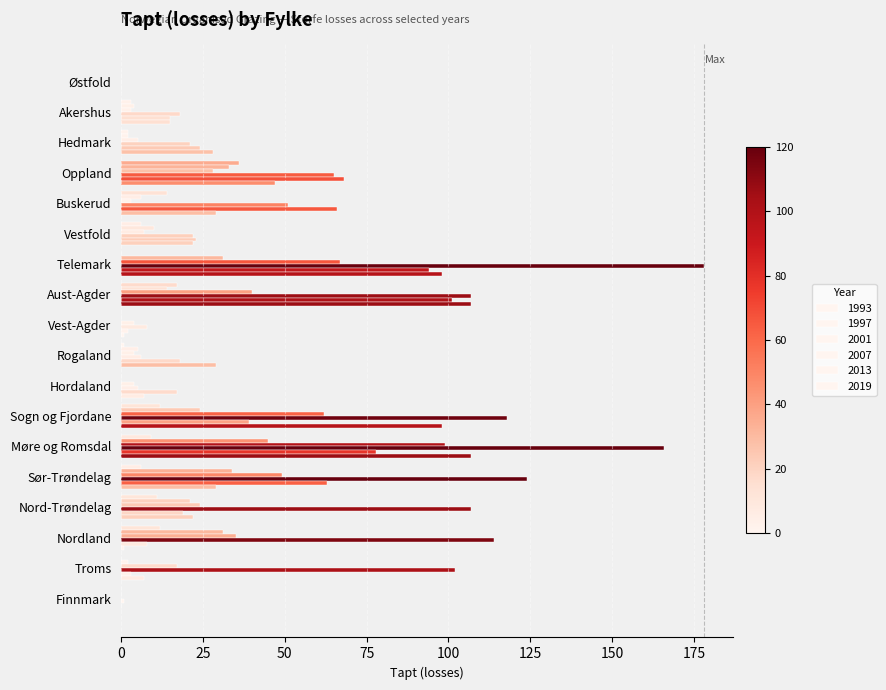

Reading left to right, list all the values displayed in this chart.

1993: 0	3	2	36	14	6	0	17	0	1	0	12	9	6	11	12	0	0
1997: 0	4	2	33	6	10	31	14	0	5	0	24	45	34	21	31	2	0
2001: 0	3	5	28	3	7	67	40	4	4	4	62	99	49	24	35	17	0
2007: 0	18	21	65	51	22	178	107	8	6	5	118	166	124	107	114	102	1
2013: 0	15	24	68	66	23	94	101	2	18	17	39	78	63	19	8	3	0
2019: 0	15	28	47	29	22	98	107	1	29	7	98	107	29	22	1	7	0